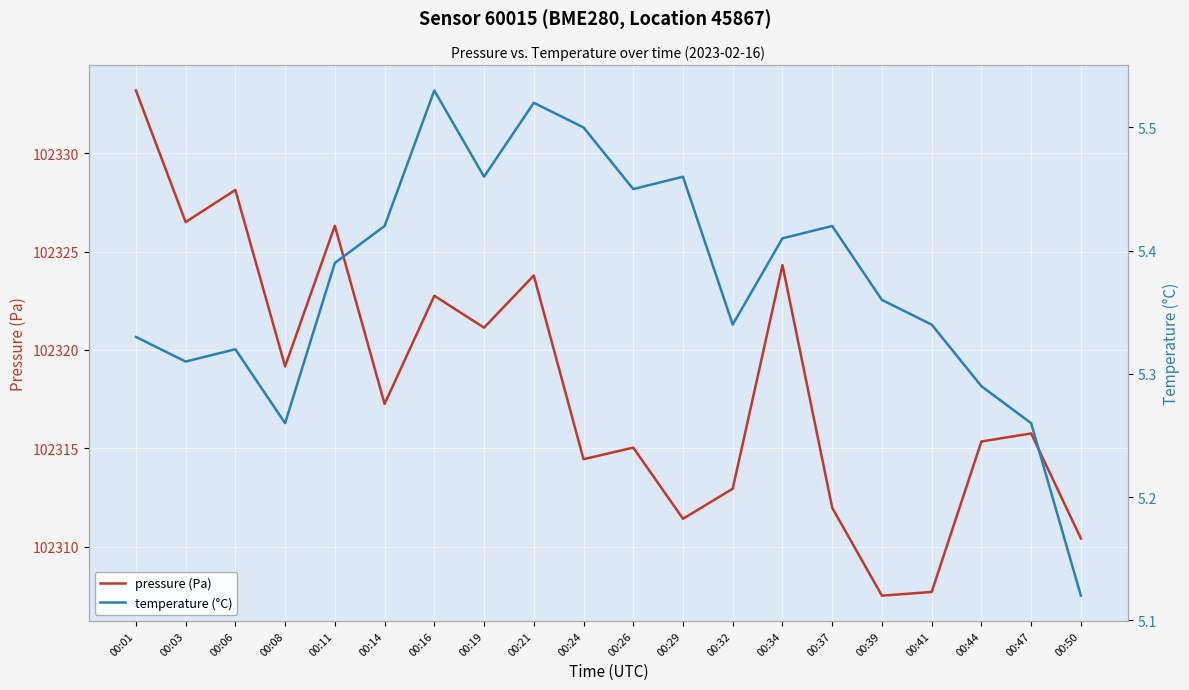

At which label is temperature (°C) closest to 5?

00:50